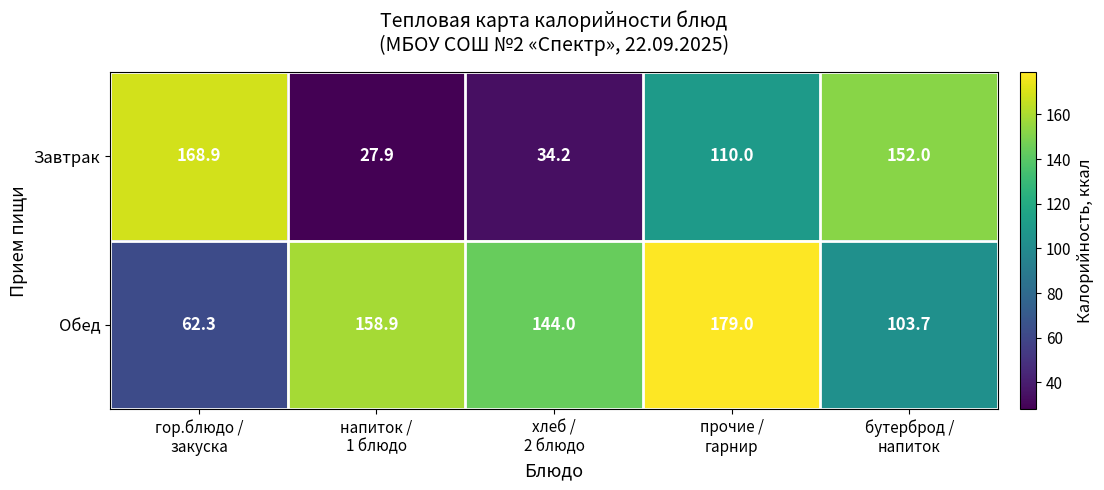

What is the difference between the maximum and second lowest values in the Завтрак series?

134.7